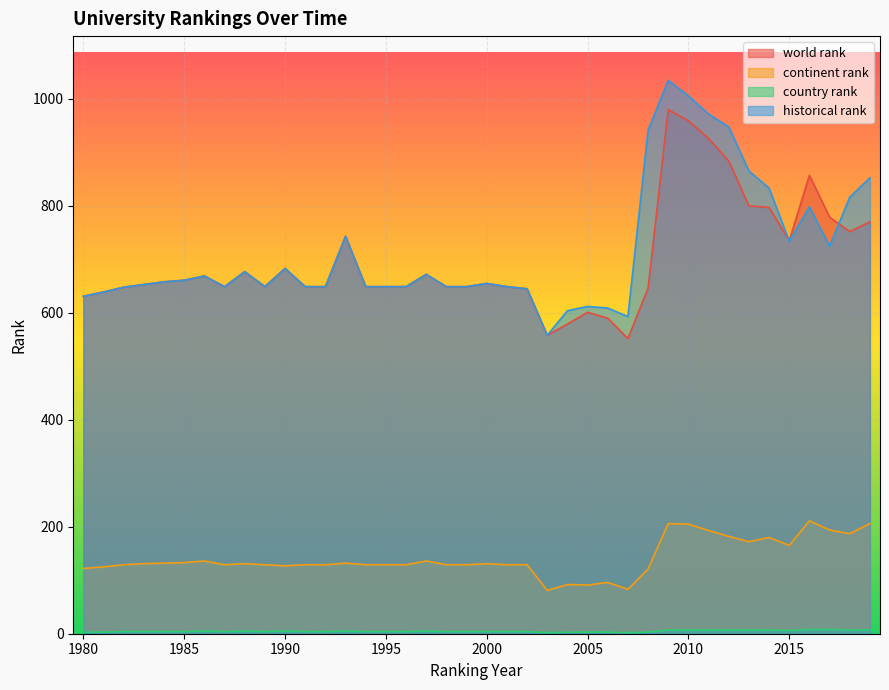

Which has a higher value, 2019 or 1995?

2019